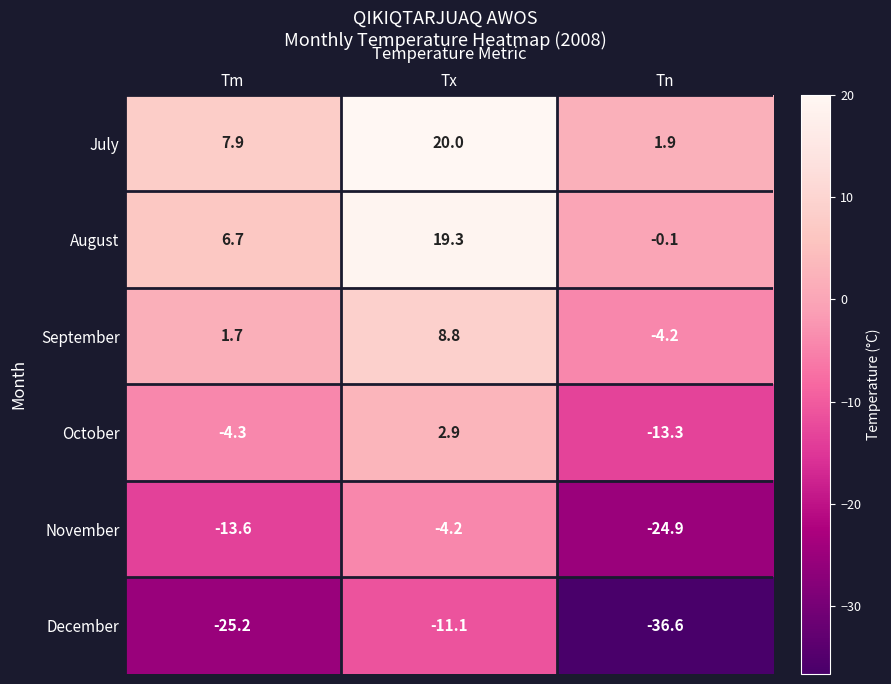

At which label does November first exceed -13?

Tx